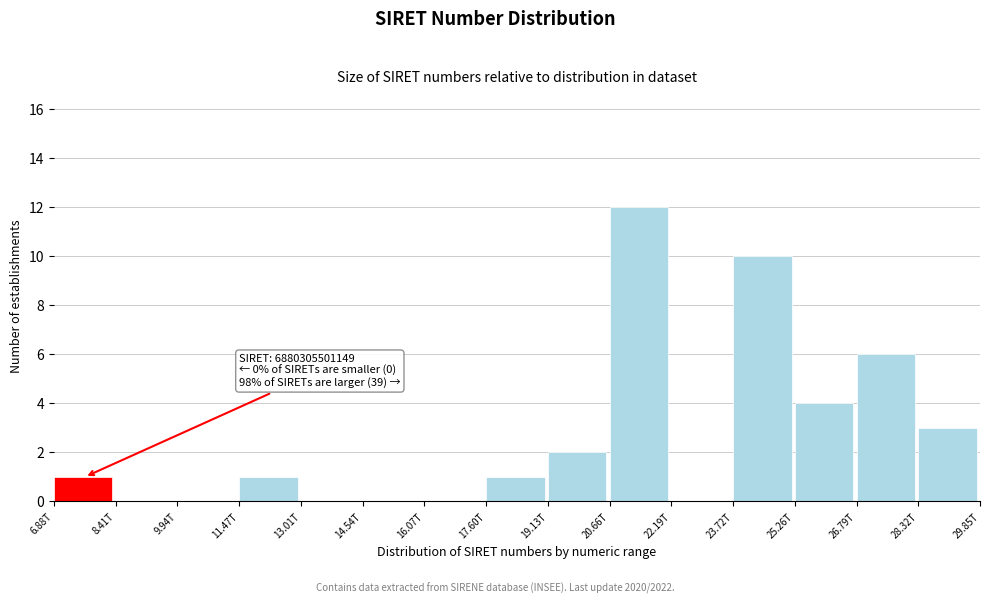

Reading left to right, transcribe all the data shown in this chart.

6.88T=1	8.41T=0	9.94T=0	11.47T=1	13.01T=0	14.54T=0	16.07T=0	17.60T=1	19.13T=2	20.66T=12	22.19T=0	23.72T=10	25.26T=4	26.79T=6	28.32T=3